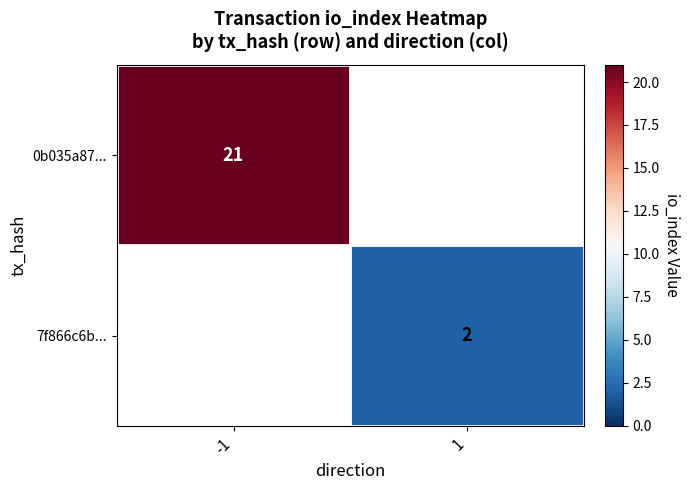

Is it true that 0b035a87... equals 12 at -1?

False